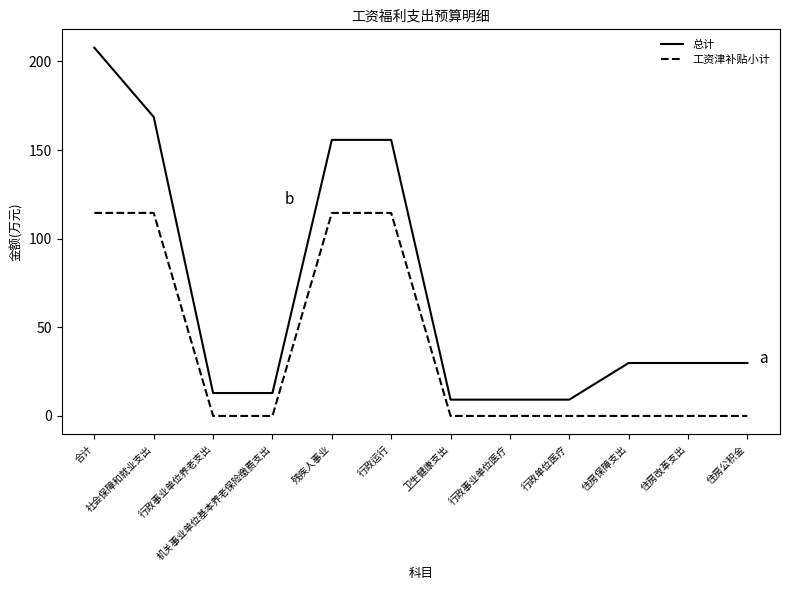

At which category is the sum across all series the highest?

合计